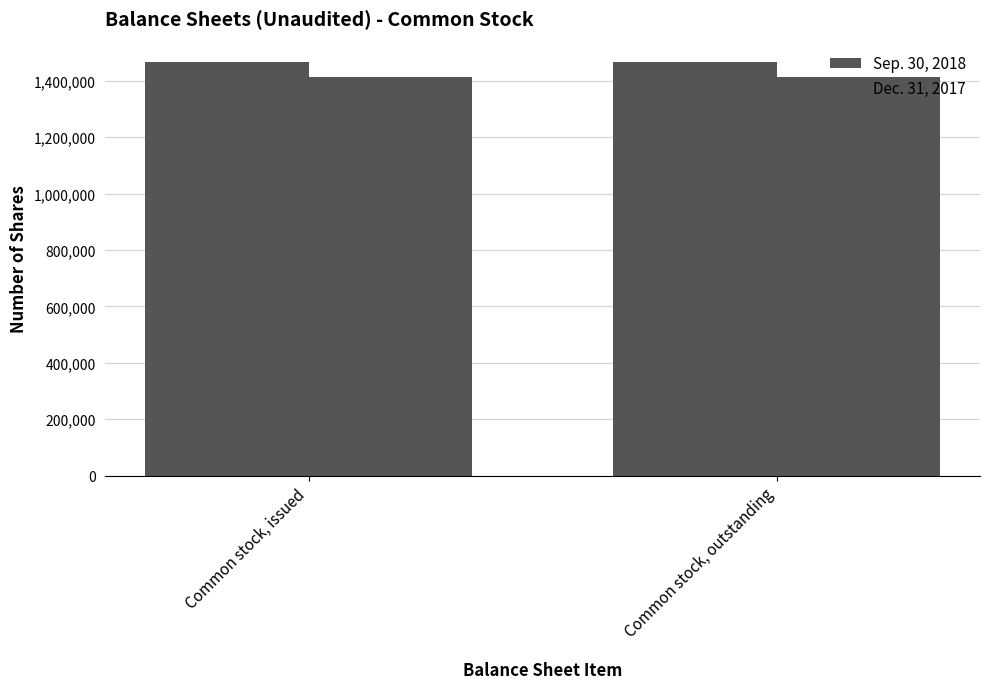

Is the value of Dec. 31, 2017 at Common stock, outstanding greater than the value of Sep. 30, 2018 at Common stock, outstanding?

No